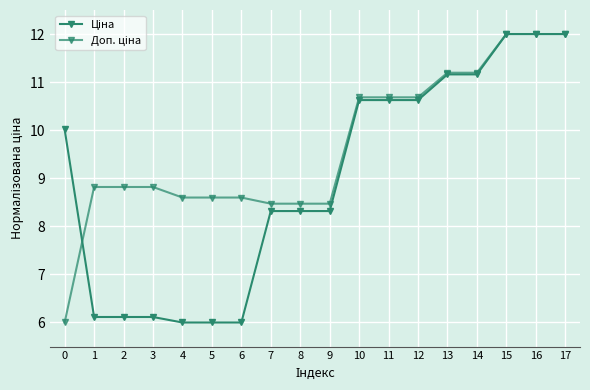

True or false: Ціна has more than 0 points higher than both neighbors.

False